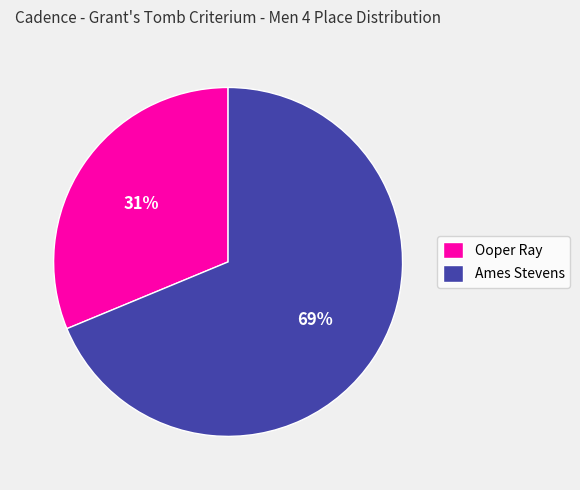

How many segments does this pie chart have?

2